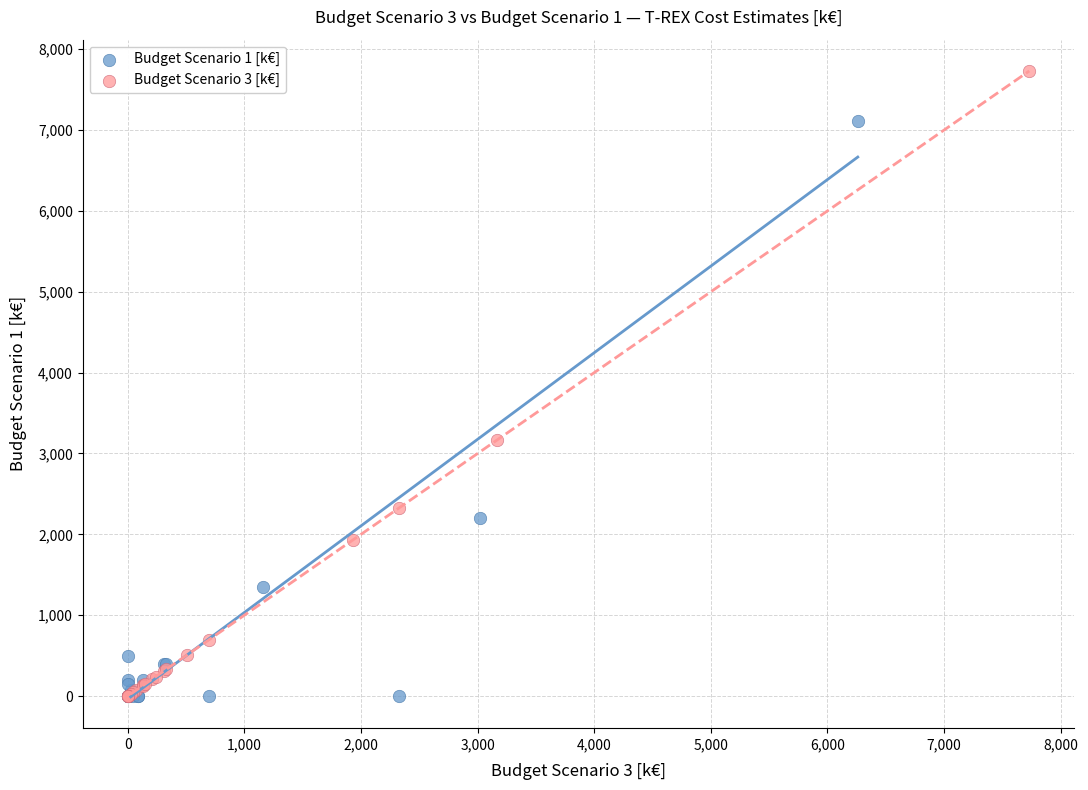

Which series has the largest Y range (max minus min)?

Budget Scenario 3 [k€]